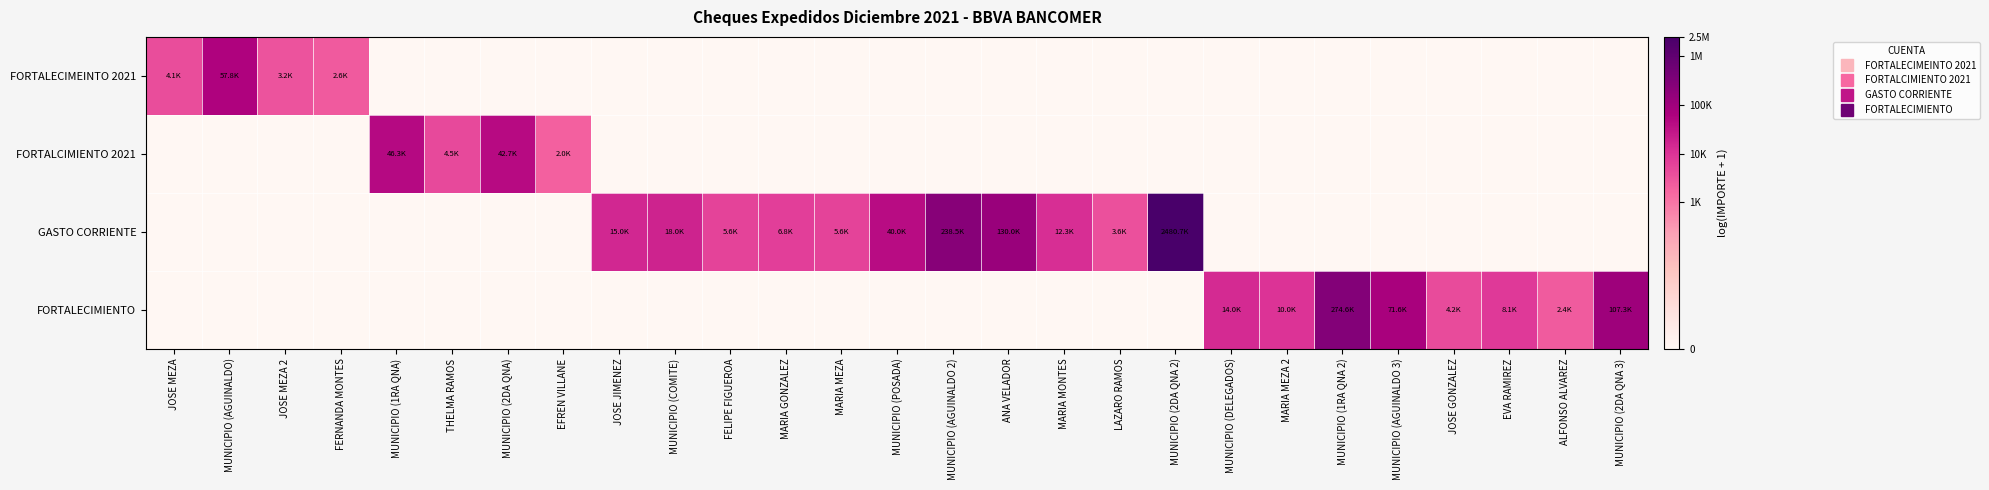

Reading right to left, transcribe all the data shown in this chart.

FORTALECIMEINTO 2021: MUNICIPIO (2DA QNA 3)=0.0	ALFONSO ALVAREZ=0.0	EVA RAMIREZ=0.0	JOSE GONZALEZ=0.0	MUNICIPIO (AGUINALDO 3)=0.0	MUNICIPIO (1RA QNA 2)=0.0	MARIA MEZA 2=0.0	MUNICIPIO (DELEGADOS)=0.0	MUNICIPIO (2DA QNA 2)=0.0	LAZARO RAMOS=0.0	MARIA MONTES=0.0	ANA VELADOR=0.0	MUNICIPIO (AGUINALDO 2)=0.0	MUNICIPIO (POSADA)=0.0	MARIA MEZA=0.0	MARIA GONZALEZ=0.0	FELIPE FIGUEROA=0.0	MUNICIPIO (COMITE)=0.0	JOSE JIMENEZ=0.0	EFREN VILLANE=0.0	MUNICIPIO (2DA QNA)=0.0	THELMA RAMOS=0.0	MUNICIPIO (1RA QNA)=0.0	FERNANDA MONTES=7.9	JOSE MEZA 2=8.1	MUNICIPIO (AGUINALDO)=11.0	JOSE MEZA=8.3
FORTALCIMIENTO 2021: MUNICIPIO (2DA QNA 3)=0.0	ALFONSO ALVAREZ=0.0	EVA RAMIREZ=0.0	JOSE GONZALEZ=0.0	MUNICIPIO (AGUINALDO 3)=0.0	MUNICIPIO (1RA QNA 2)=0.0	MARIA MEZA 2=0.0	MUNICIPIO (DELEGADOS)=0.0	MUNICIPIO (2DA QNA 2)=0.0	LAZARO RAMOS=0.0	MARIA MONTES=0.0	ANA VELADOR=0.0	MUNICIPIO (AGUINALDO 2)=0.0	MUNICIPIO (POSADA)=0.0	MARIA MEZA=0.0	MARIA GONZALEZ=0.0	FELIPE FIGUEROA=0.0	MUNICIPIO (COMITE)=0.0	JOSE JIMENEZ=0.0	EFREN VILLANE=7.6	MUNICIPIO (2DA QNA)=10.7	THELMA RAMOS=8.4	MUNICIPIO (1RA QNA)=10.7	FERNANDA MONTES=0.0	JOSE MEZA 2=0.0	MUNICIPIO (AGUINALDO)=0.0	JOSE MEZA=0.0
GASTO CORRIENTE: MUNICIPIO (2DA QNA 3)=0.0	ALFONSO ALVAREZ=0.0	EVA RAMIREZ=0.0	JOSE GONZALEZ=0.0	MUNICIPIO (AGUINALDO 3)=0.0	MUNICIPIO (1RA QNA 2)=0.0	MARIA MEZA 2=0.0	MUNICIPIO (DELEGADOS)=0.0	MUNICIPIO (2DA QNA 2)=14.7	LAZARO RAMOS=8.2	MARIA MONTES=9.4	ANA VELADOR=11.8	MUNICIPIO (AGUINALDO 2)=12.4	MUNICIPIO (POSADA)=10.6	MARIA MEZA=8.6	MARIA GONZALEZ=8.8	FELIPE FIGUEROA=8.6	MUNICIPIO (COMITE)=9.8	JOSE JIMENEZ=9.6	EFREN VILLANE=0.0	MUNICIPIO (2DA QNA)=0.0	THELMA RAMOS=0.0	MUNICIPIO (1RA QNA)=0.0	FERNANDA MONTES=0.0	JOSE MEZA 2=0.0	MUNICIPIO (AGUINALDO)=0.0	JOSE MEZA=0.0
FORTALECIMIENTO: MUNICIPIO (2DA QNA 3)=11.6	ALFONSO ALVAREZ=7.8	EVA RAMIREZ=9.0	JOSE GONZALEZ=8.3	MUNICIPIO (AGUINALDO 3)=11.2	MUNICIPIO (1RA QNA 2)=12.5	MARIA MEZA 2=9.2	MUNICIPIO (DELEGADOS)=9.5	MUNICIPIO (2DA QNA 2)=0.0	LAZARO RAMOS=0.0	MARIA MONTES=0.0	ANA VELADOR=0.0	MUNICIPIO (AGUINALDO 2)=0.0	MUNICIPIO (POSADA)=0.0	MARIA MEZA=0.0	MARIA GONZALEZ=0.0	FELIPE FIGUEROA=0.0	MUNICIPIO (COMITE)=0.0	JOSE JIMENEZ=0.0	EFREN VILLANE=0.0	MUNICIPIO (2DA QNA)=0.0	THELMA RAMOS=0.0	MUNICIPIO (1RA QNA)=0.0	FERNANDA MONTES=0.0	JOSE MEZA 2=0.0	MUNICIPIO (AGUINALDO)=0.0	JOSE MEZA=0.0